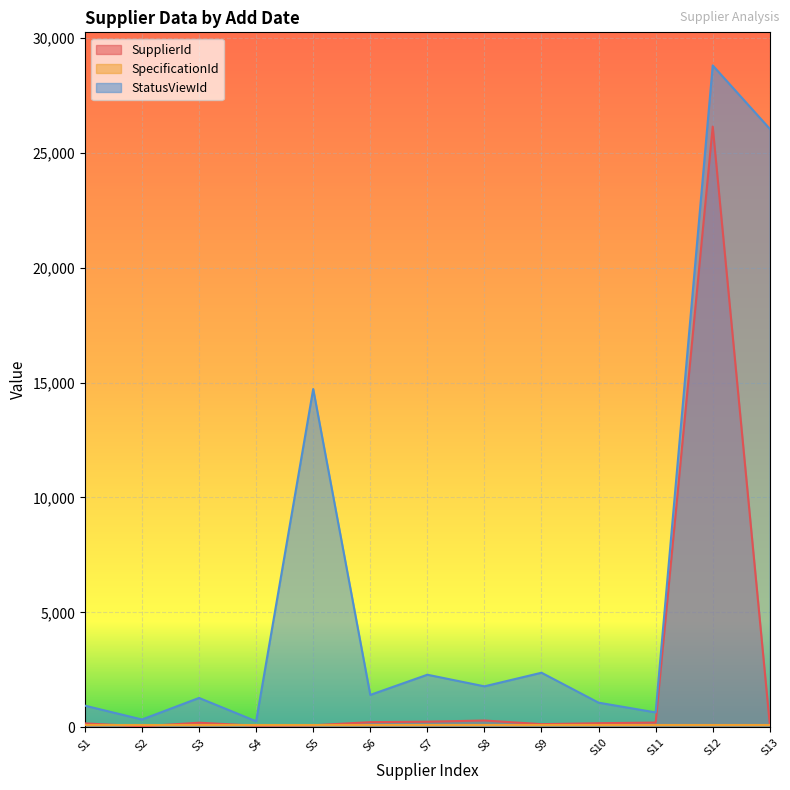

Which series has the largest total across all categories?

StatusViewId